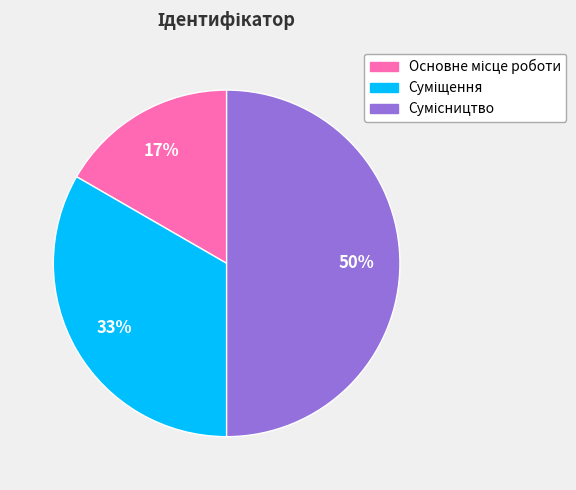

To the nearest percent, what is the average slice percentage?

33%